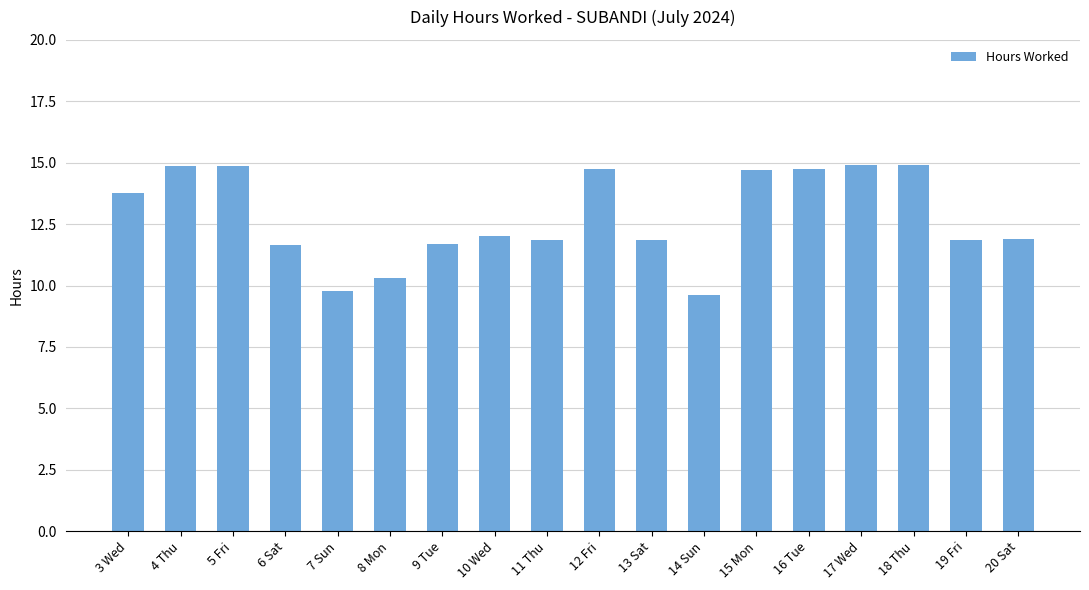

The chart shows a value of 2.9 at 13 Sat. True or false?

False